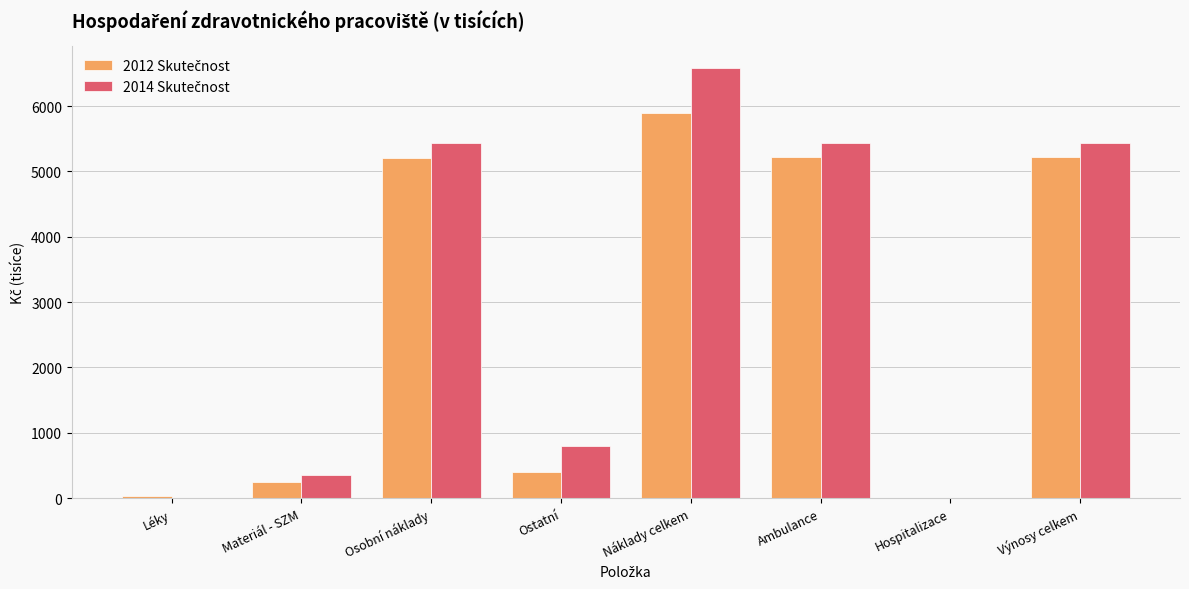

Which label corresponds to the largest value in the chart?

Náklady celkem